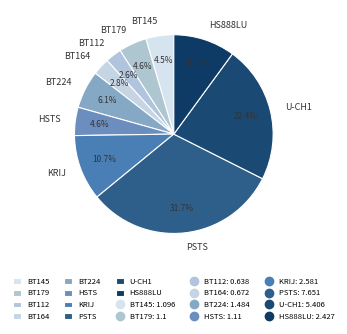

Does any single category account for the majority?

No